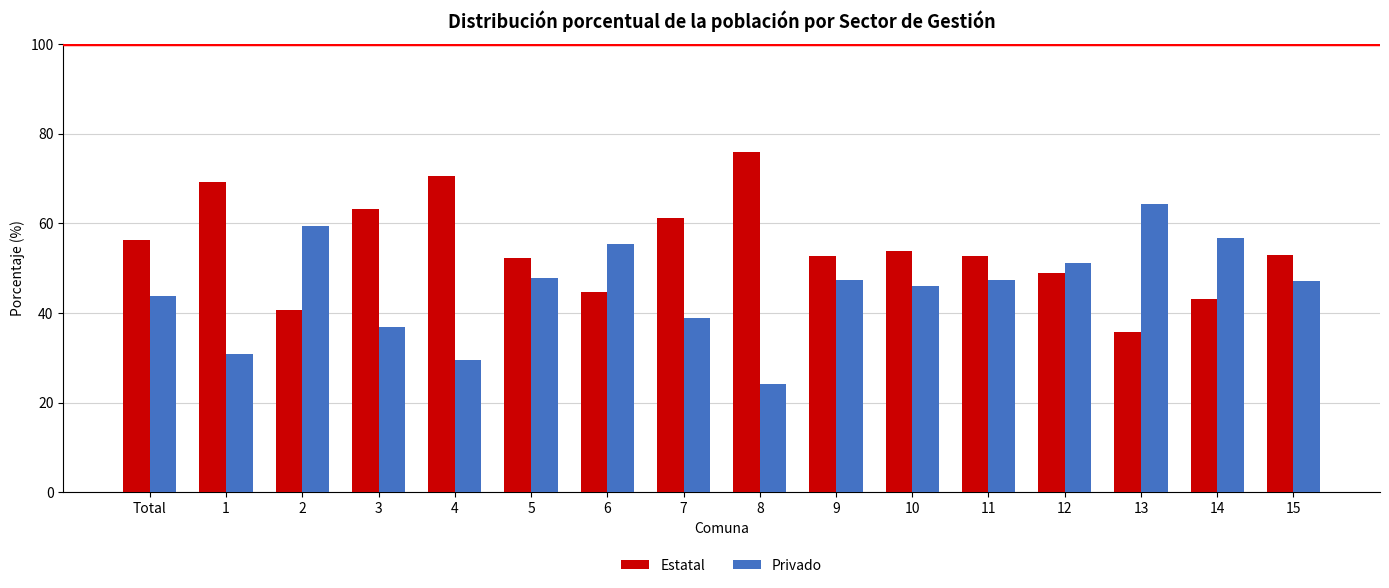

At which label does Estatal reach its minimum?

13